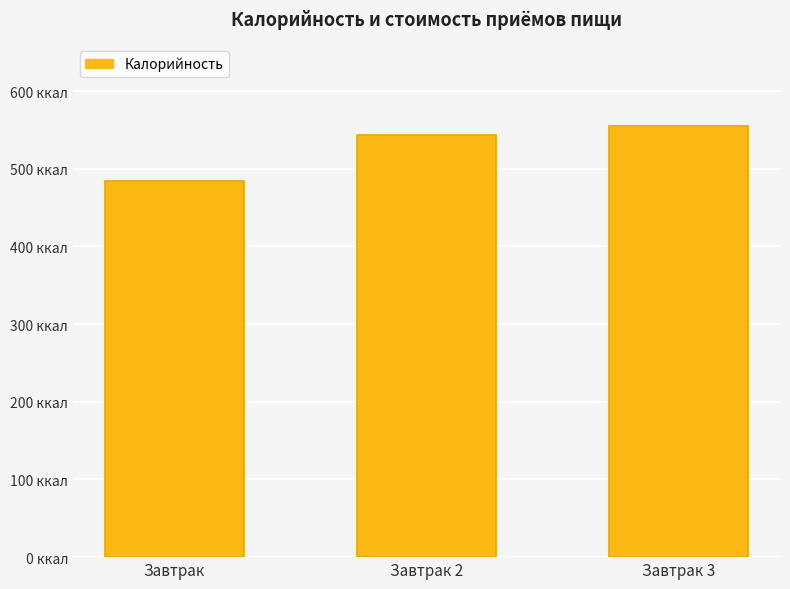

At which label is the value closest to 519?

Завтрак 2